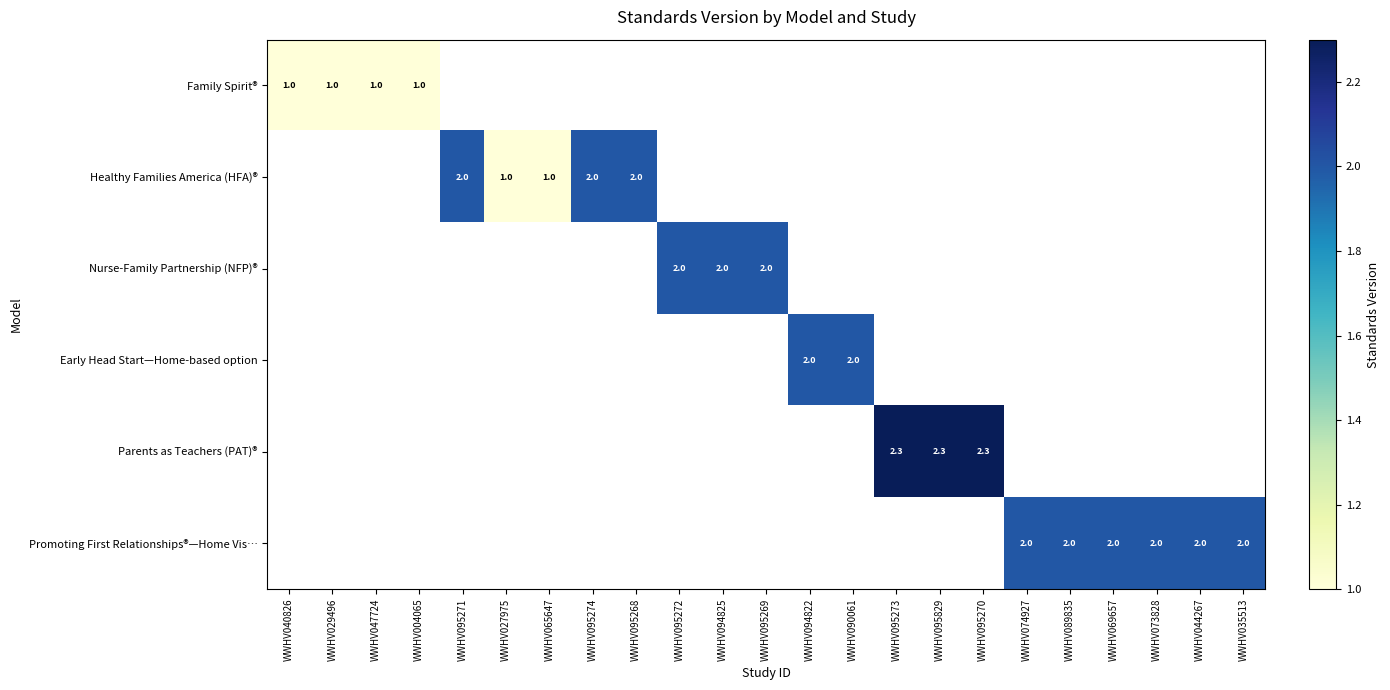

The value of Healthy Families America (HFA)® at WWHV095268 is 2.0. True or false?

True